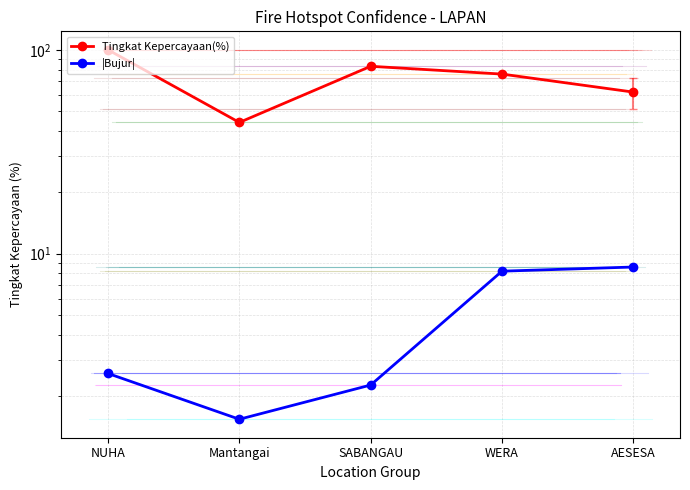

Which category has the lowest value in the |Bujur| series?

Mantangai